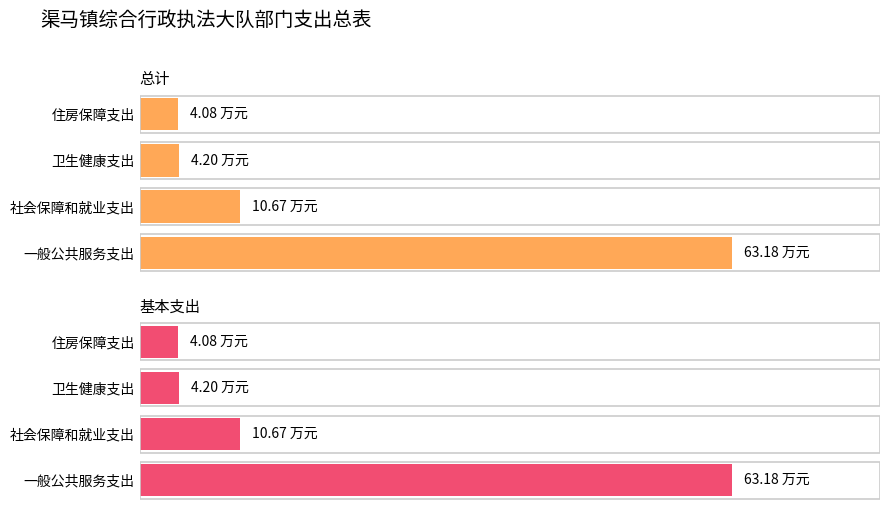

Which series has the largest range (max minus min)?

总计